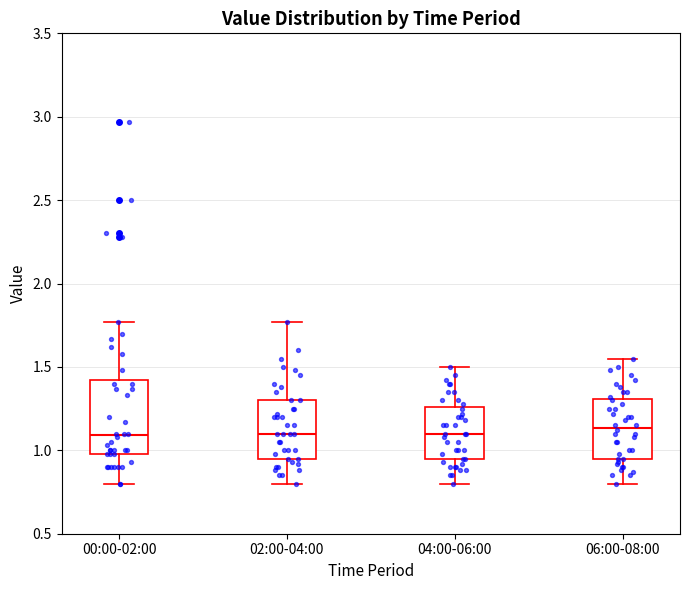

Reading left to right, read every box against the y-axis: the position of its median line, the range the box covers, and the ends of its whiskers. The values are not printed on the chart, so give them approximately, as read against the axis.

00:00-02:00: median 1.10, box 1.00 to 1.40, whiskers 0.80 to 1.75
02:00-04:00: median 1.10, box 0.95 to 1.30, whiskers 0.80 to 1.75
04:00-06:00: median 1.10, box 0.95 to 1.25, whiskers 0.80 to 1.50
06:00-08:00: median 1.15, box 0.95 to 1.30, whiskers 0.80 to 1.55